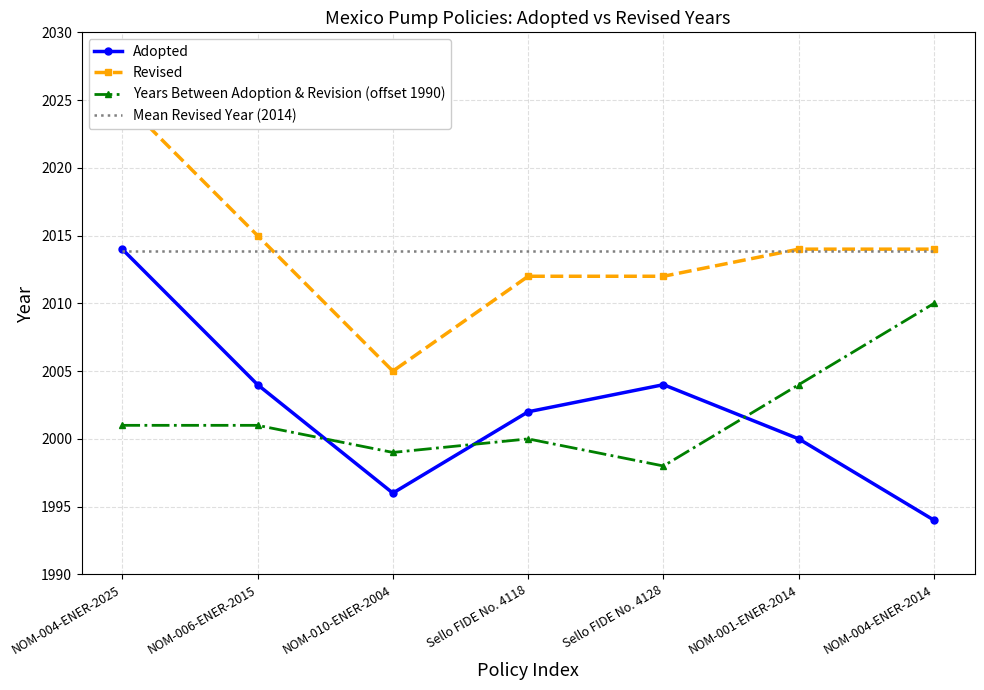

At how many categories does at least one series exceed 2023?

1